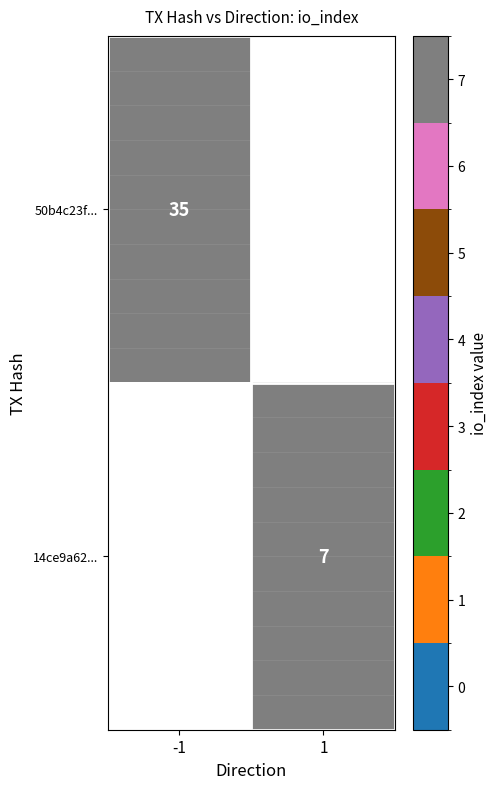

Is it true that 50b4c23f... equals 35 at -1?

True